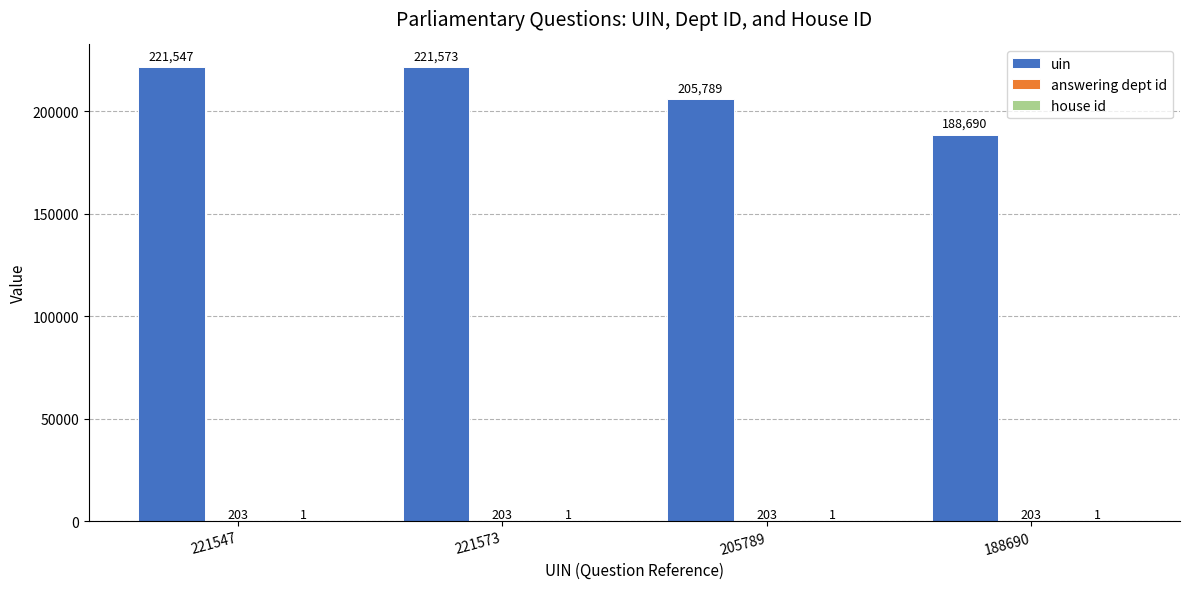

The value of uin at 221547 is 221547. True or false?

True